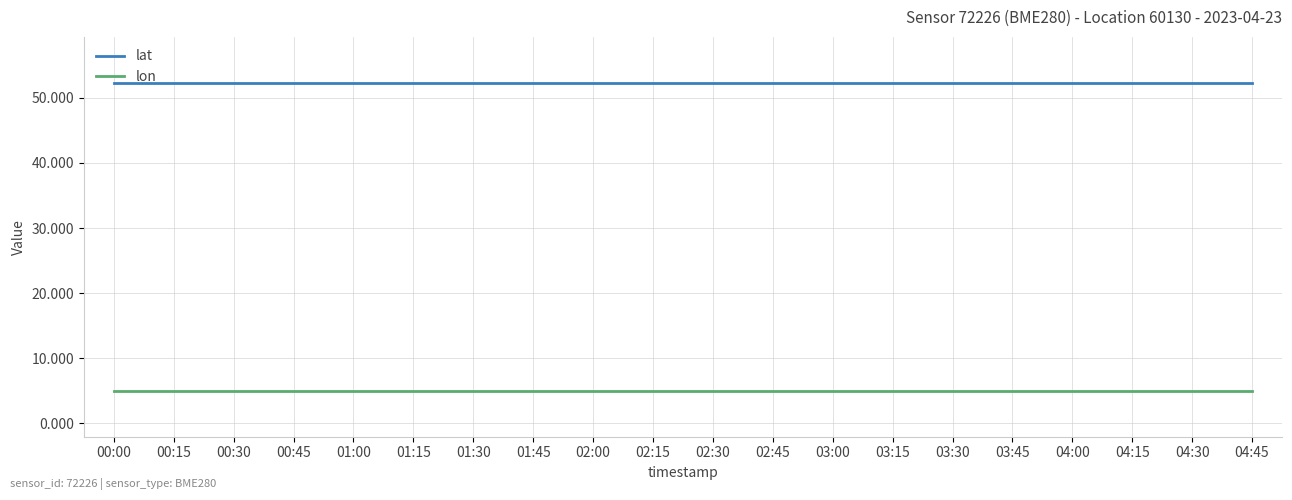

Does the chart have visible grid lines?

Yes